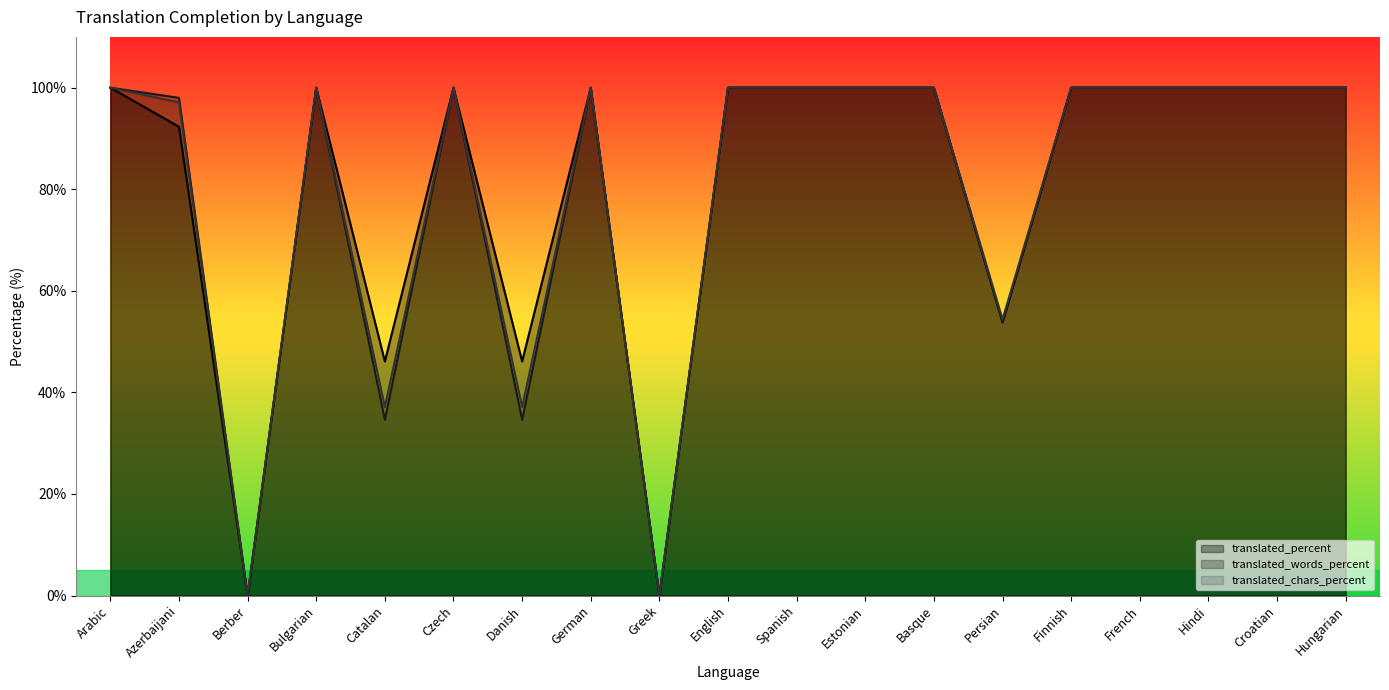

At which label does translated_words_percent reach its peak?

Arabic